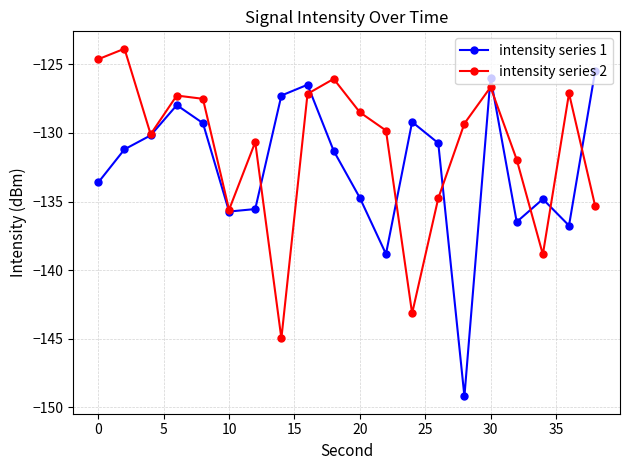

List the series in order of their peak value, lowest first.

intensity series 1, intensity series 2